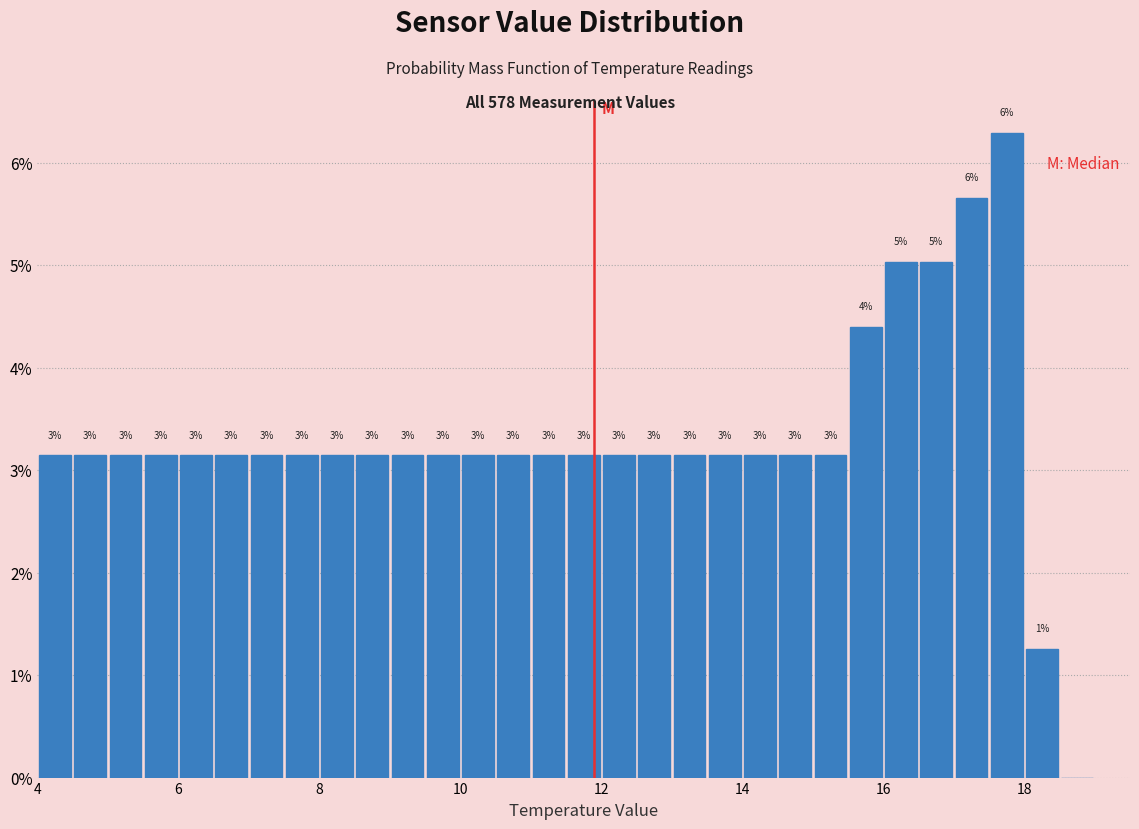

Read against the x-axis, roughly where is the centre of the tallest bar?

17.8